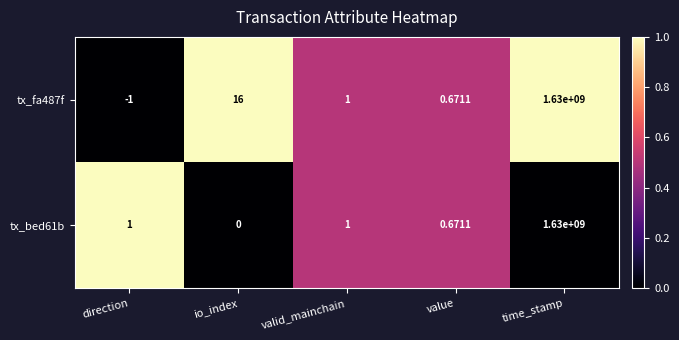

At which label does tx_fa487f first exceed 1?

io_index